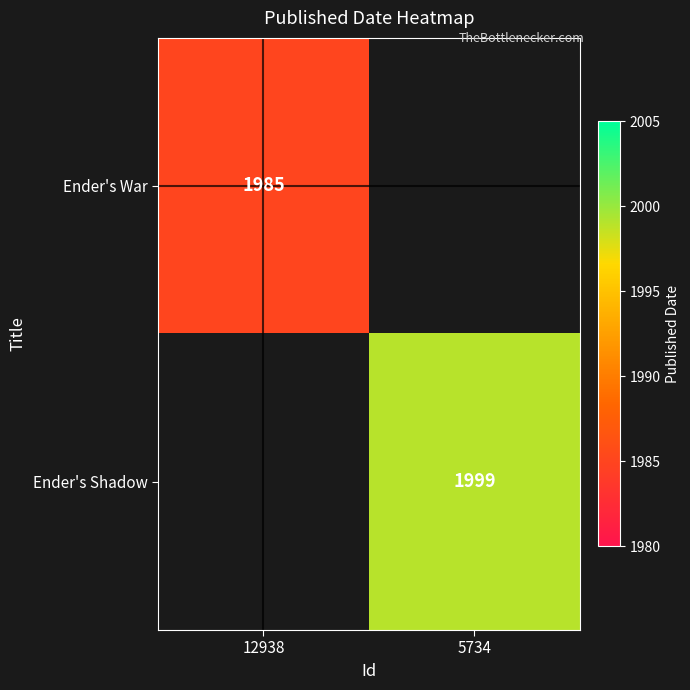

The value of Ender's Shadow at 5734 is 1999. True or false?

True